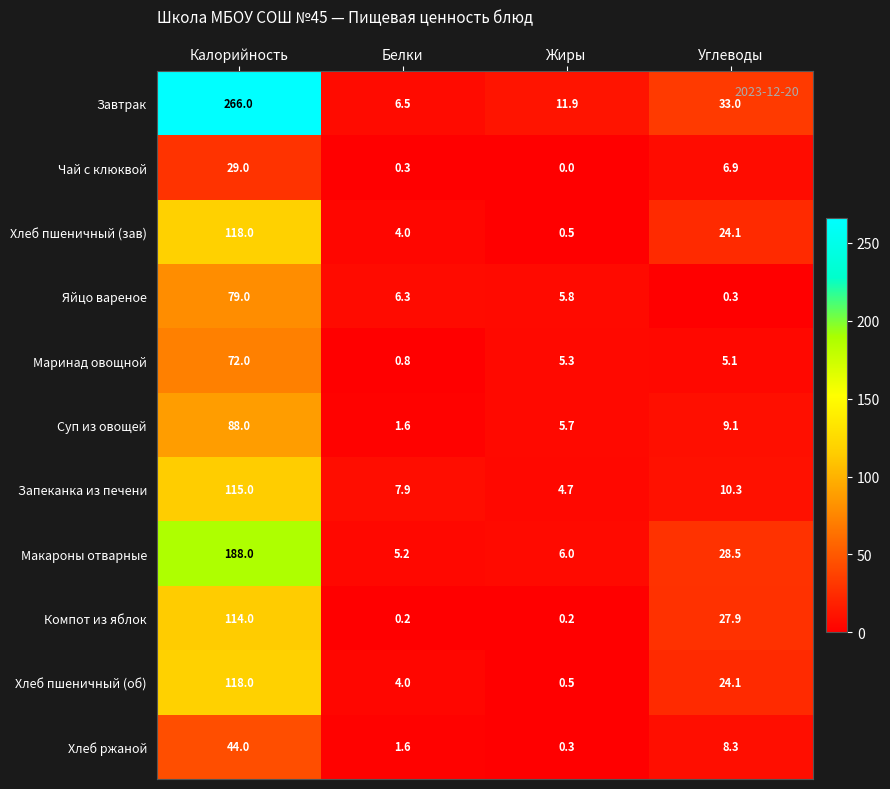

Count the number of data series in this chart.

11